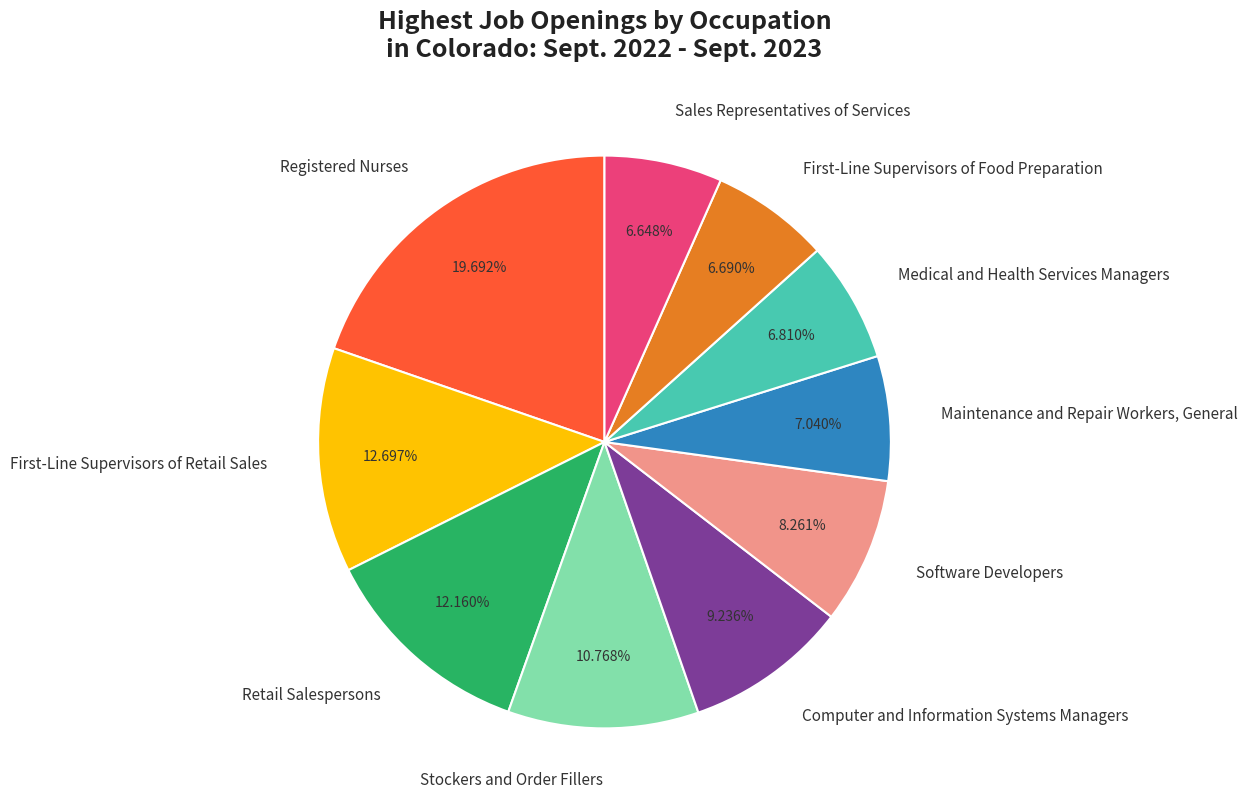

Is there a majority slice in this chart?

No